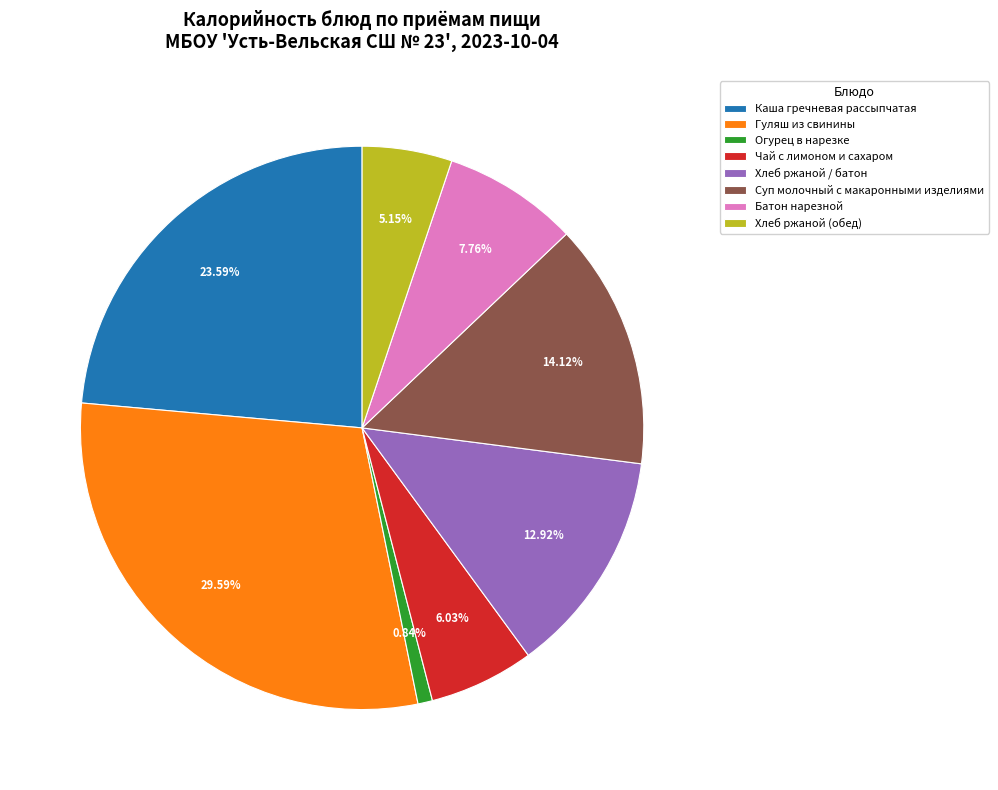

What is the largest slice in the pie chart?

Гуляш из свинины